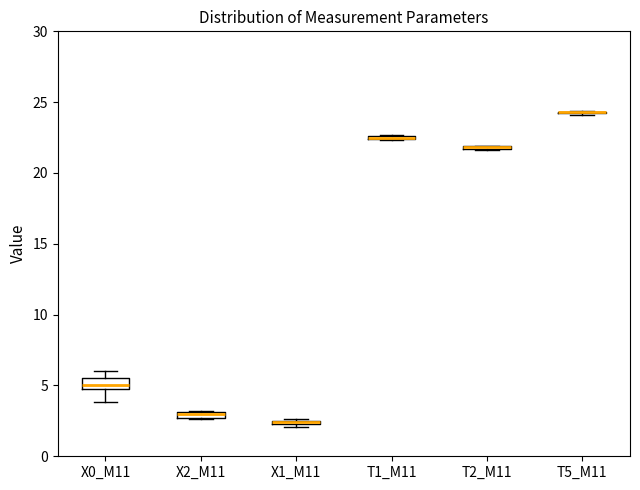

Where is the upper edge of the box for X2_M11 on the y-axis? The values are not printed on the chart, so give them approximately, as read against the axis.

3.0